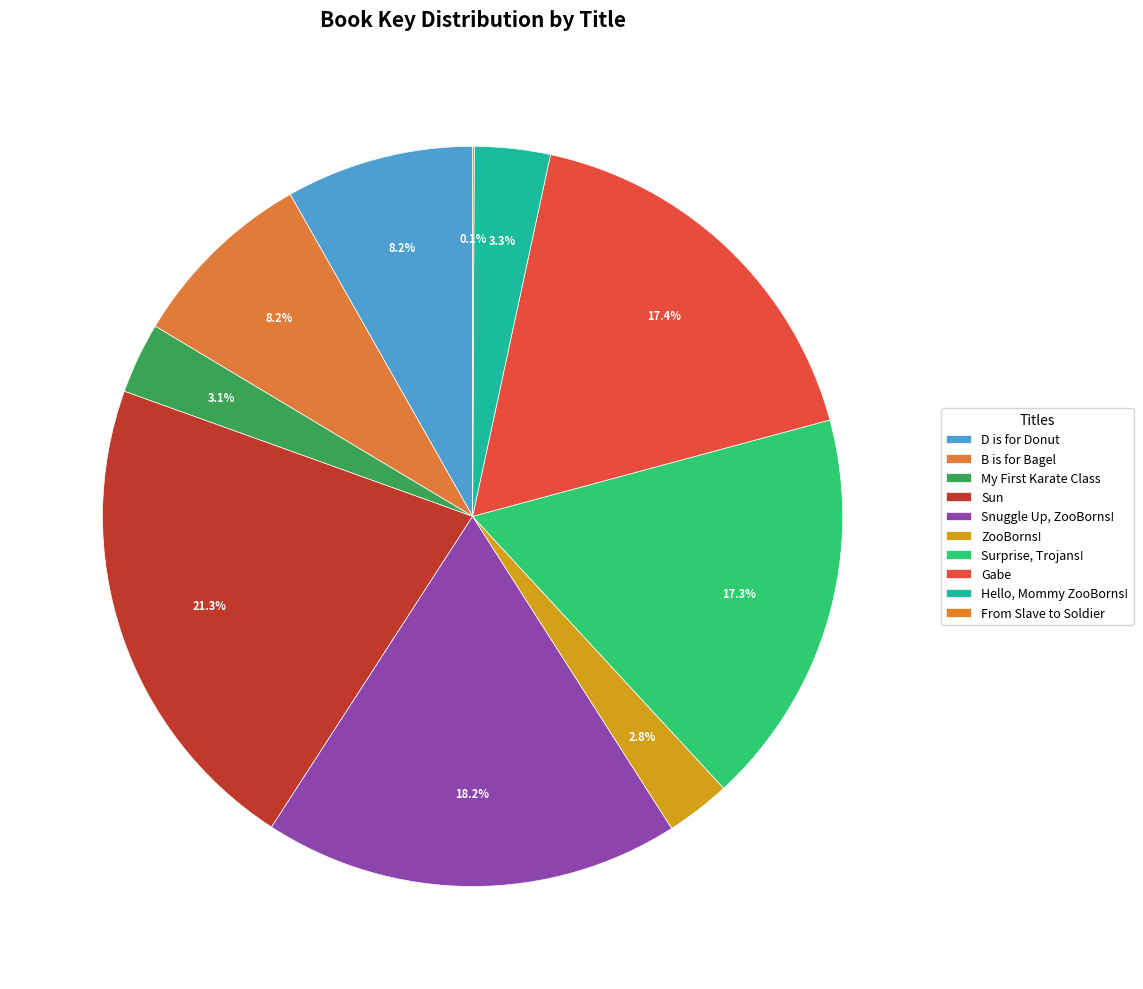

Is it true that Surprise, Trojans! is 31% of the pie?

False